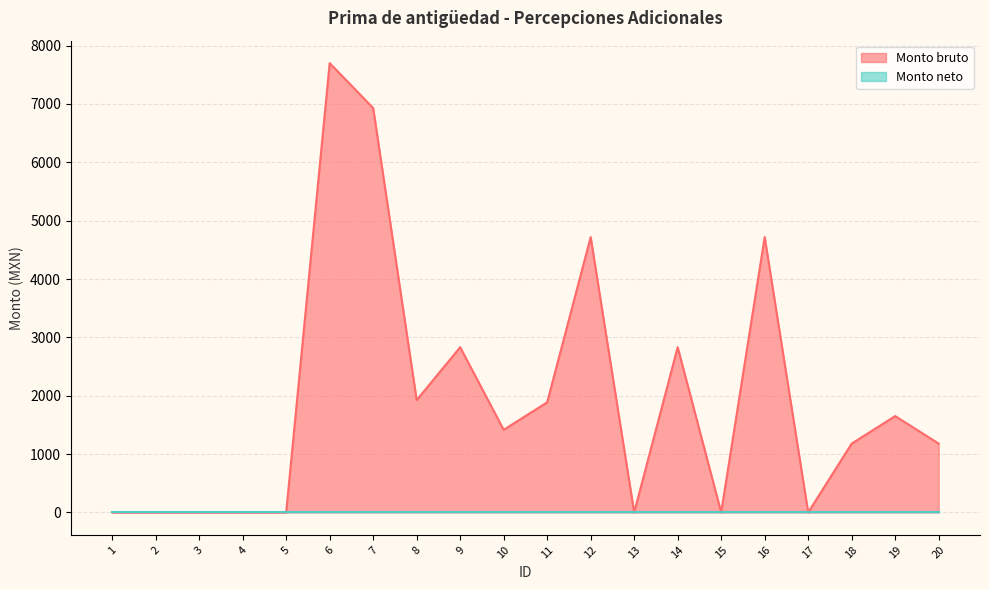

The chart shows a value of 1957.1 at 7. True or false?

False